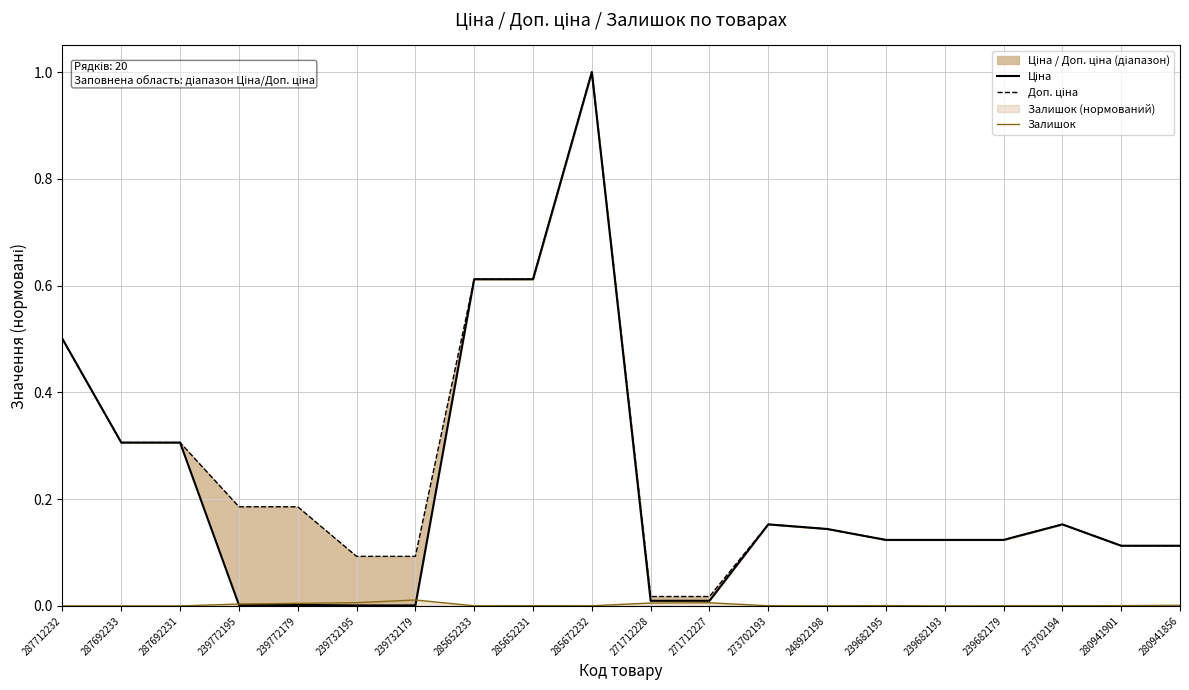

What position from the left is 285672232?

10